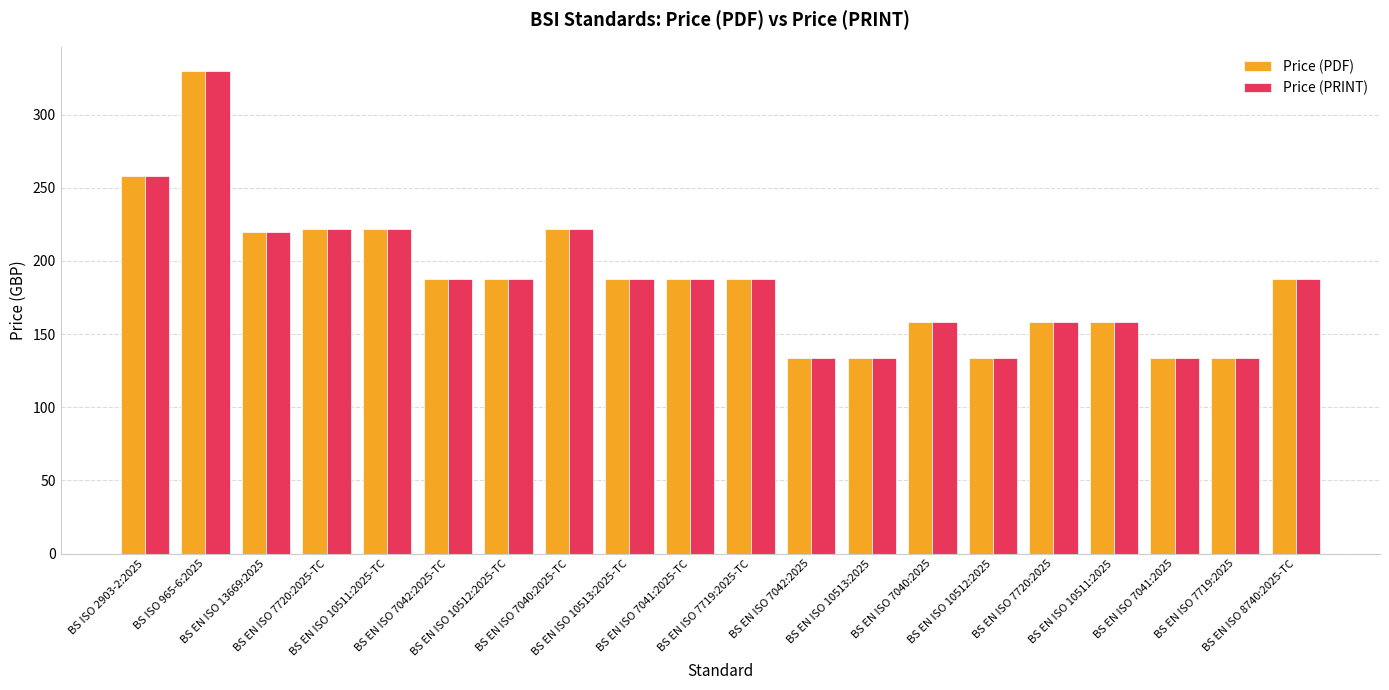

What is the value of the Price (PDF) bar at the 12th from the left?

134